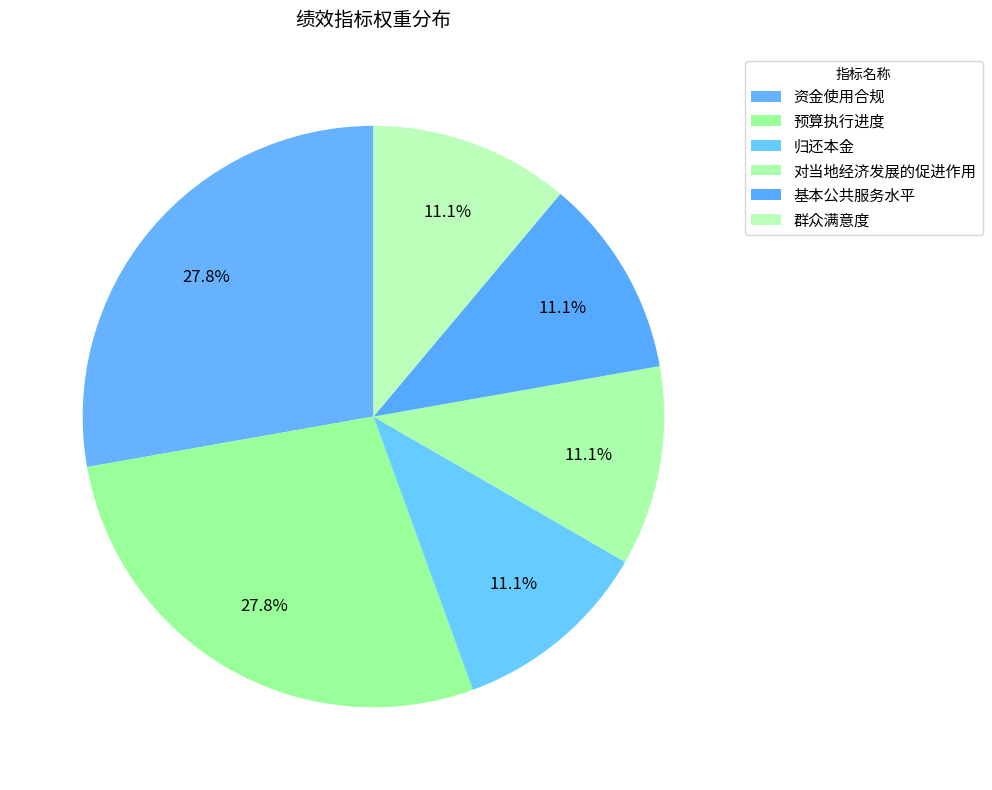

To the nearest percent, what percentage of the pie is 群众满意度?

11%